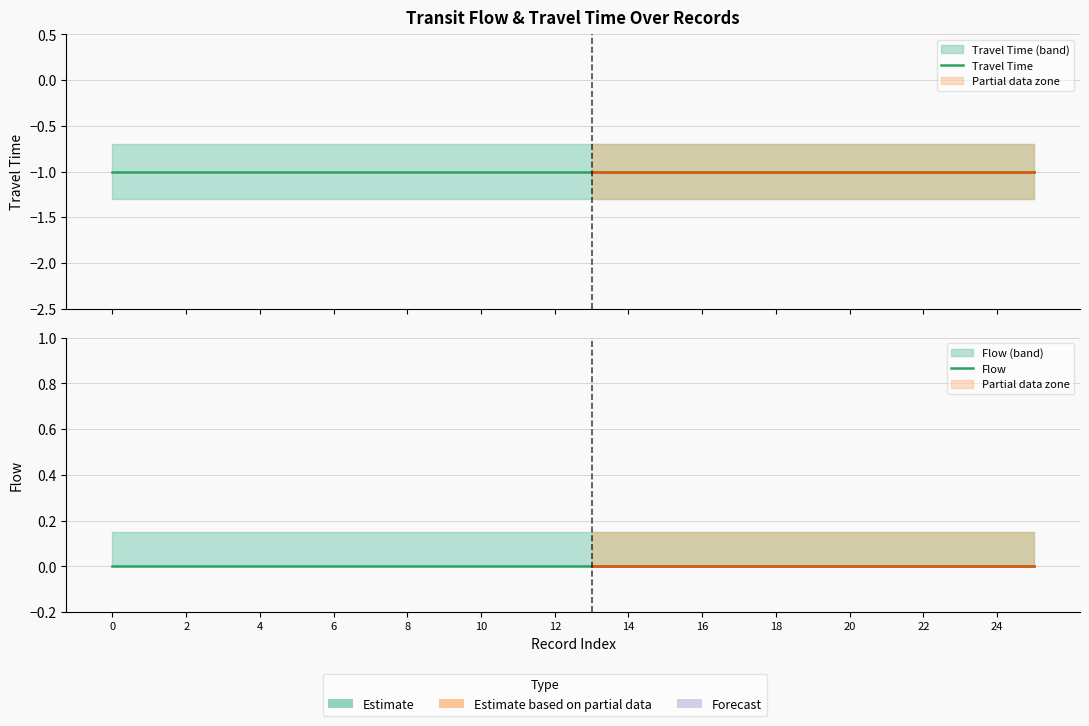

Which has a higher value, 24 or 18?

24